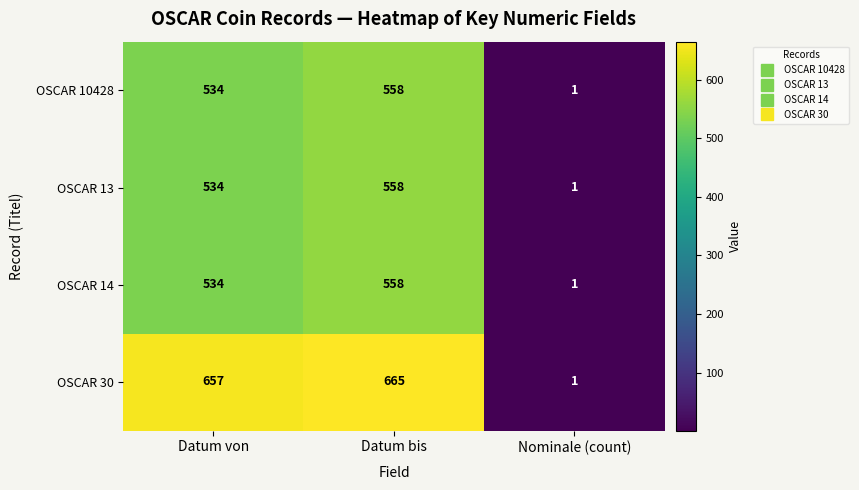

Reading right to left, what are all the values shown in this chart?

OSCAR 10428: 1	558	534
OSCAR 13: 1	558	534
OSCAR 14: 1	558	534
OSCAR 30: 1	665	657